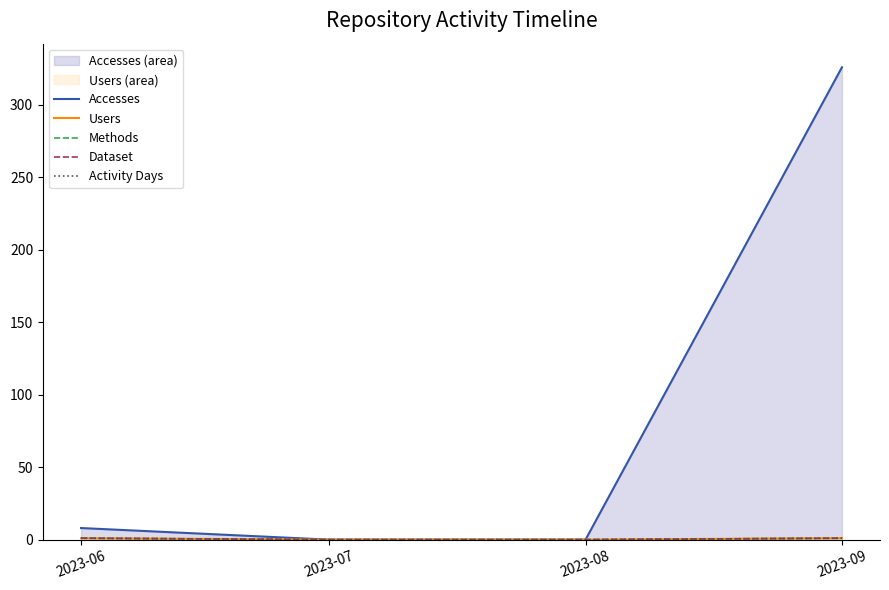

True or false: Accesses has a value of 4 at 2023-06.

False